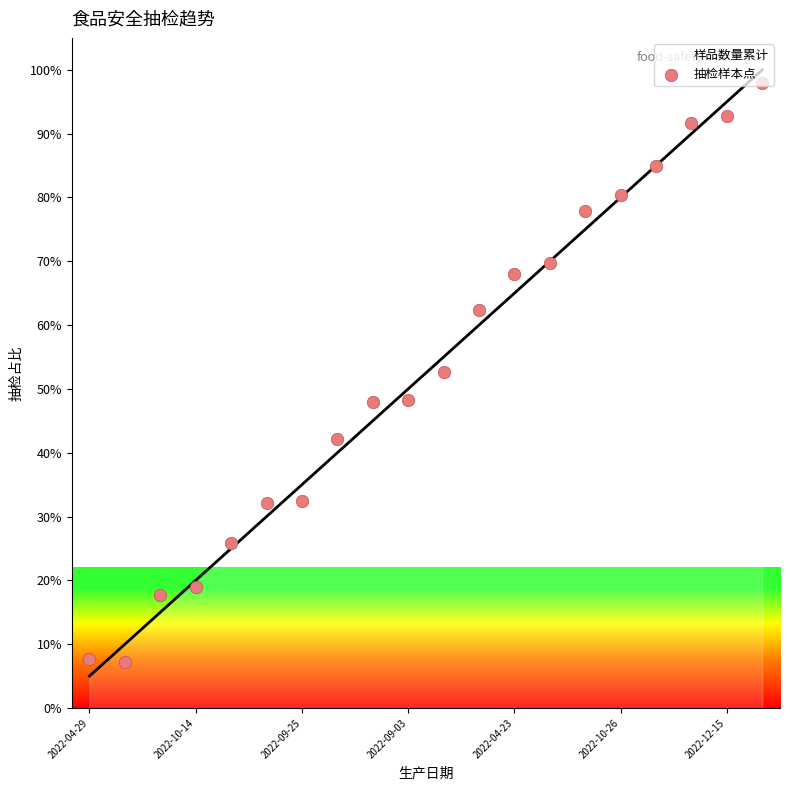

What is the ratio of the value at 2022-04-23 to the value at 14?

0.3